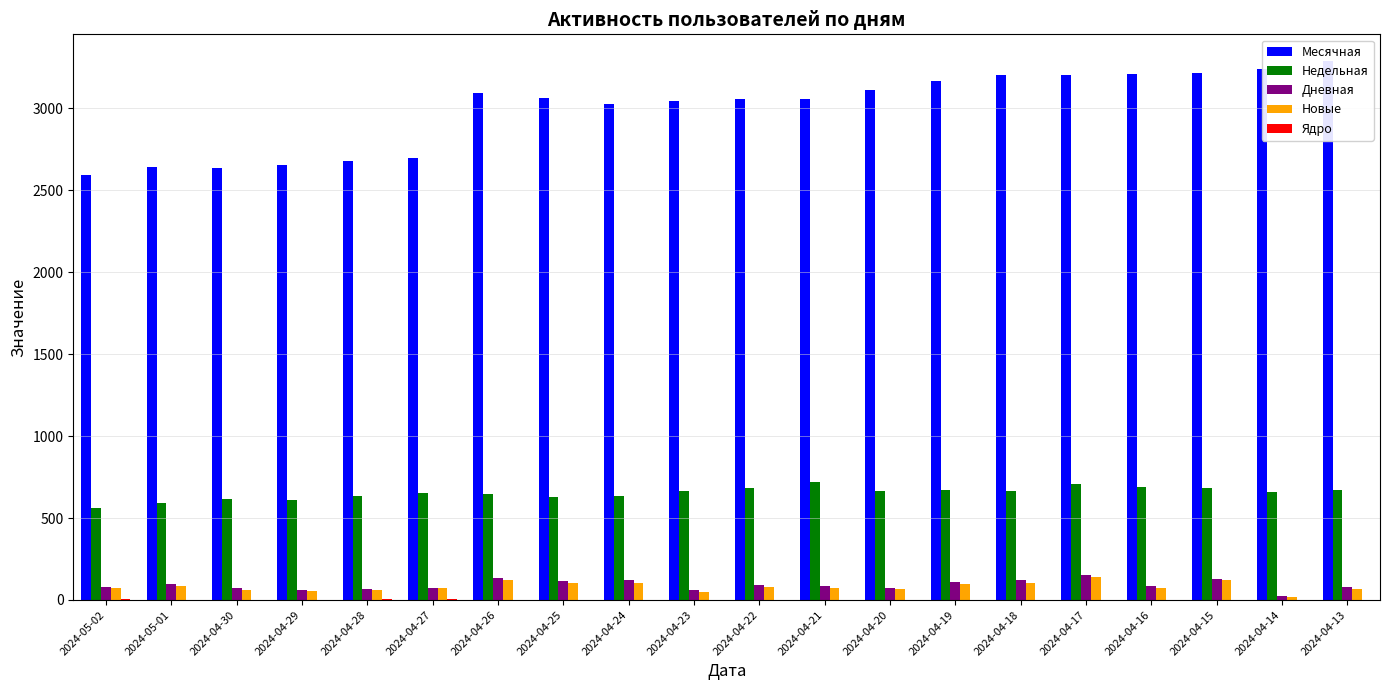

Which category has the lowest value in the Ядро series?

2024-04-17